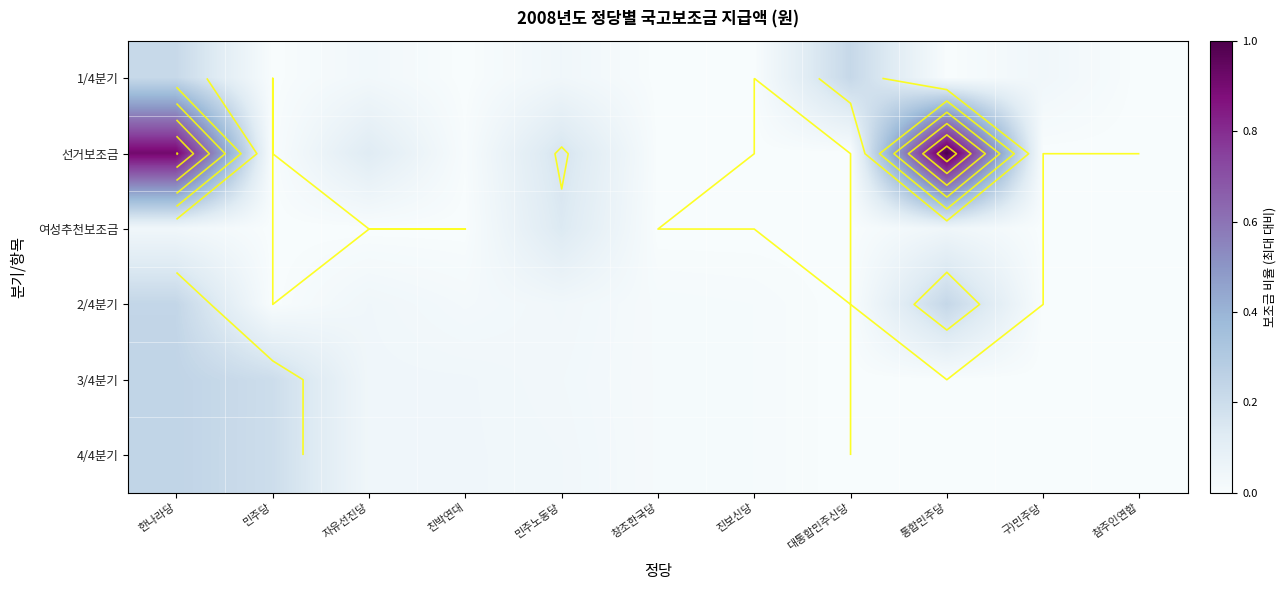

Rank the categories by 여성추천보조금 value from highest to lowest.

민주노동당, 통합민주당, 한나라당, 민주당, 자유선진당, 친박연대, 창조한국당, 진보신당, 대통합민주신당, 구)민주당, 참주인연합